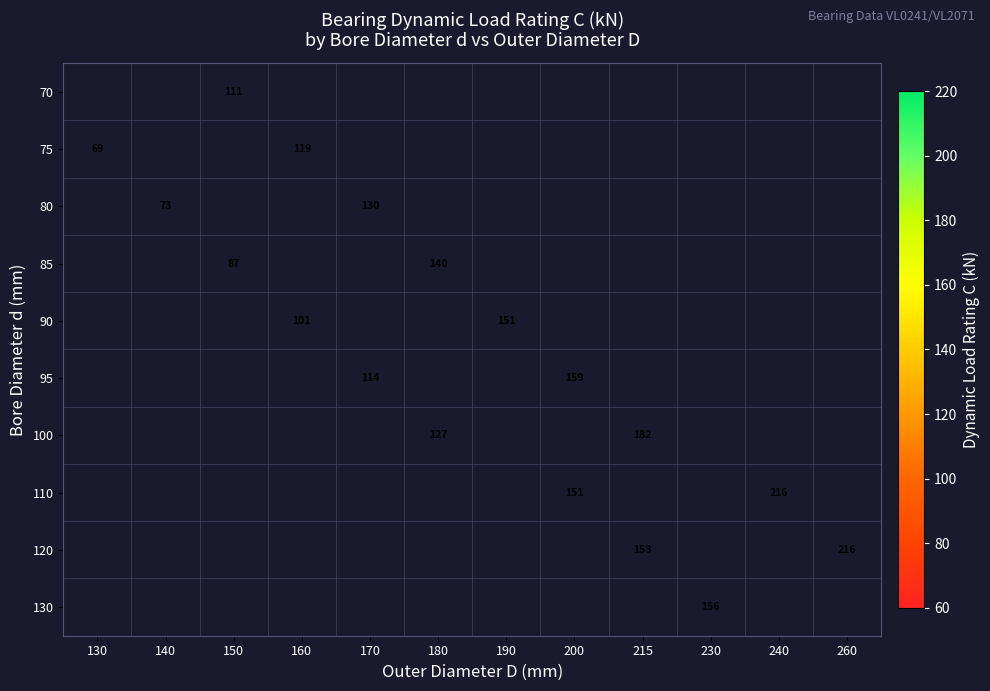

How many values in 120 are above zero?

2